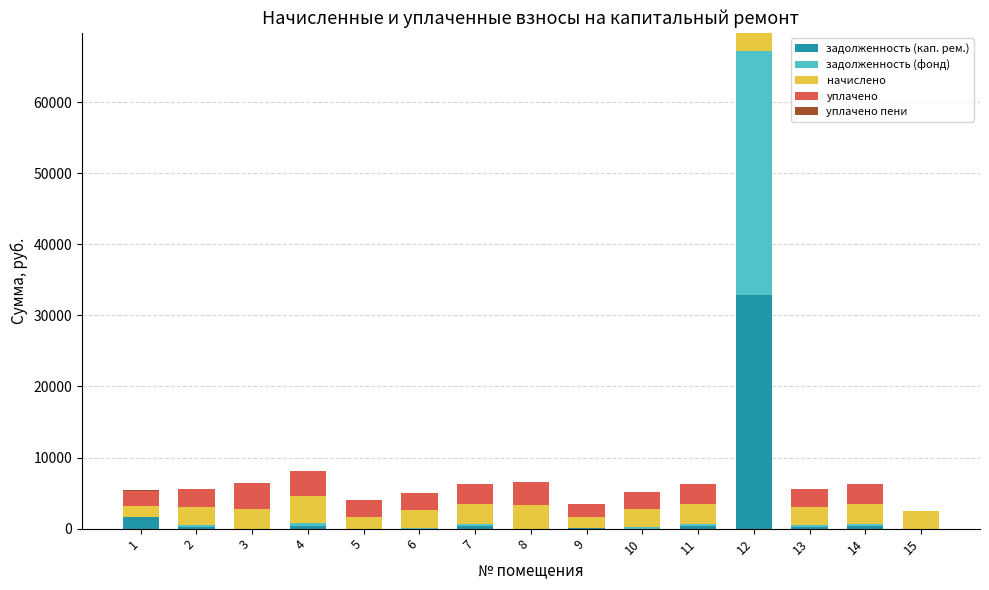

What is the maximum value for задолженность (кап. рем.)?

32820.7